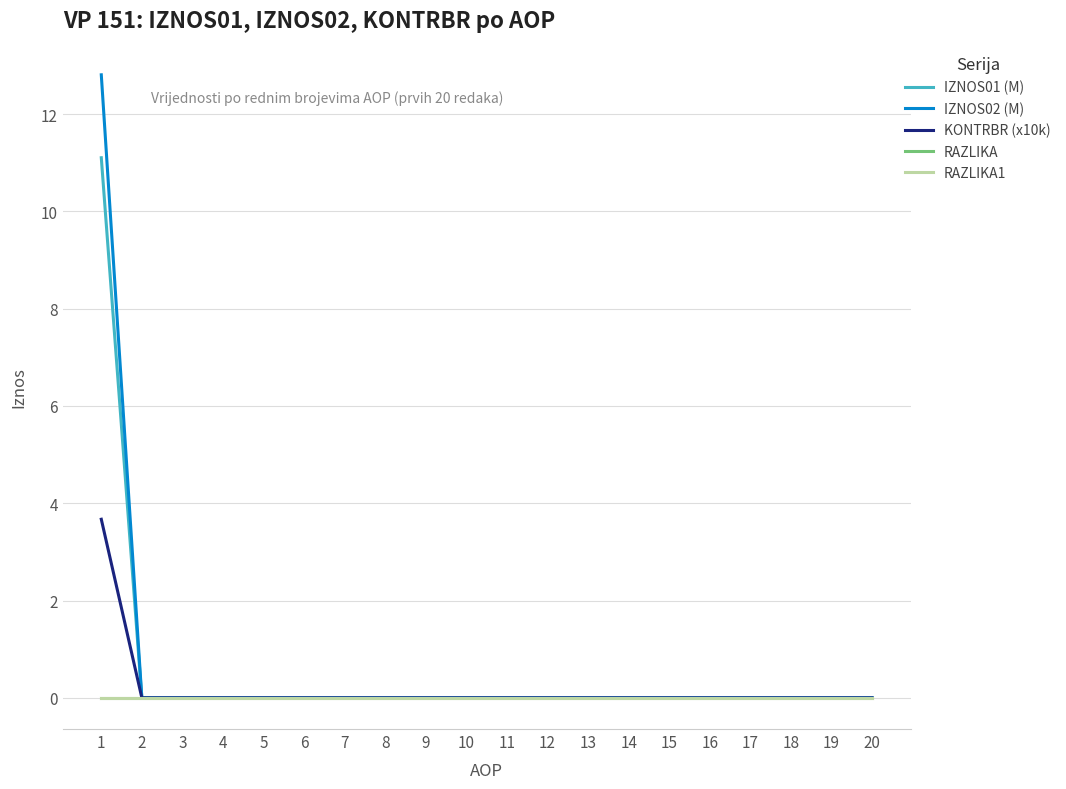

Does the chart display data point markers on the line(s)?

No